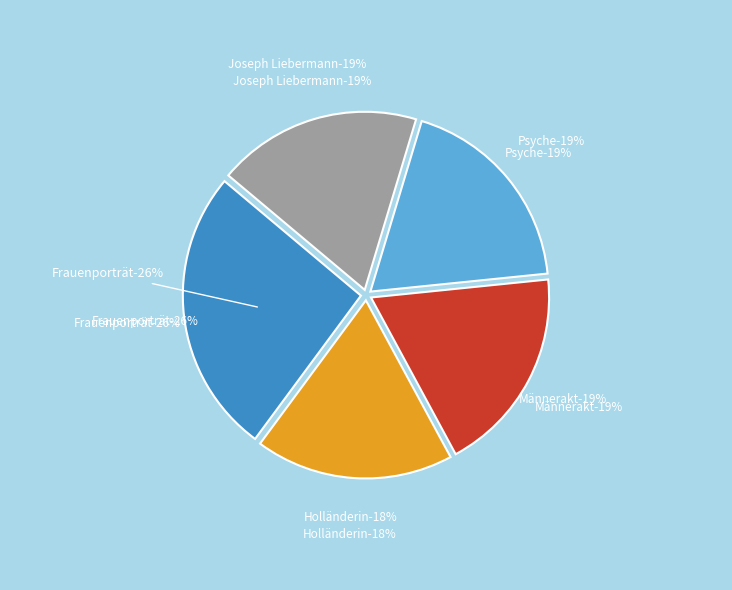

Is it true that Männerakt is 19% of the pie?

True